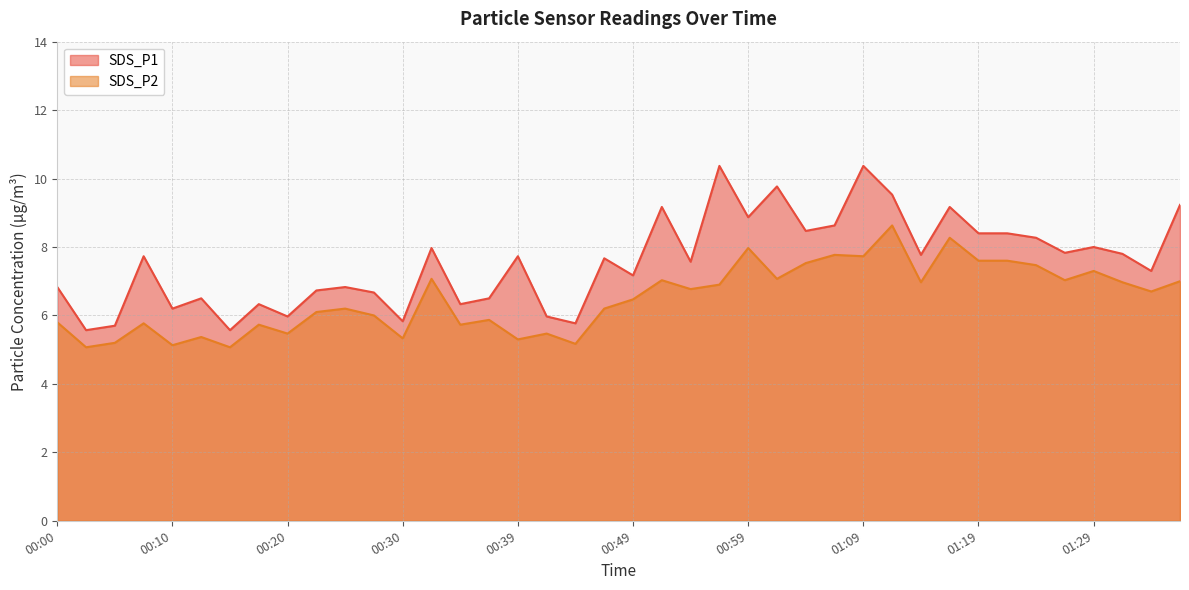

Between 00:10 and 00:32, which series saw the biggest shift?

SDS_P2